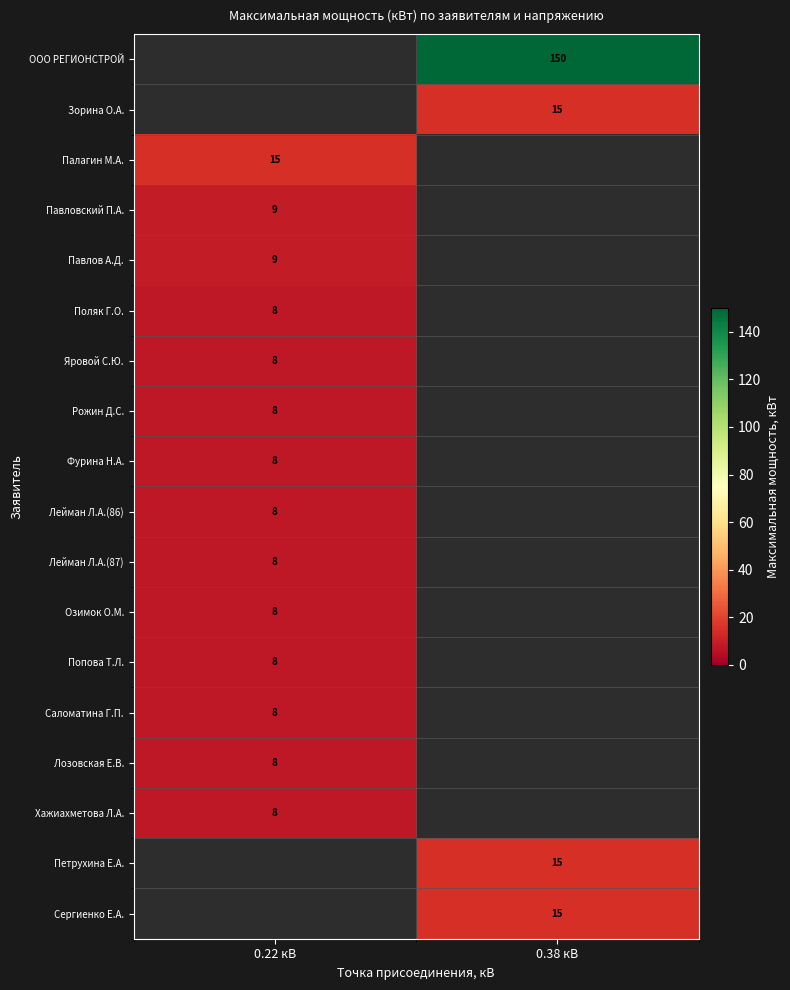

Is it true that Хажиахметова Л.А. equals 12 at 0.22 кВ?

False